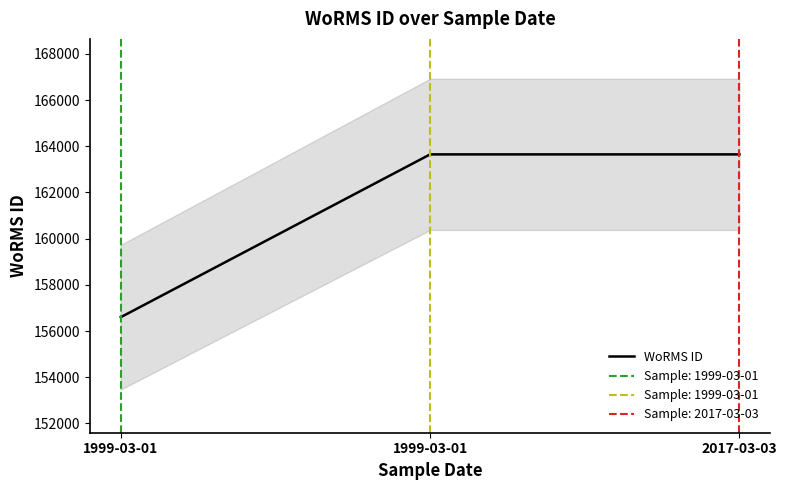

What is the value of the 2nd point from the left?

156598